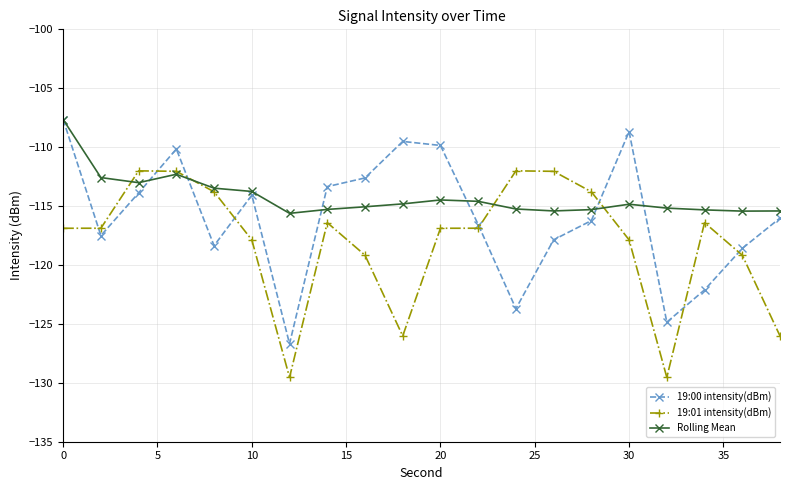

Which series has the largest total across all categories?

Rolling Mean